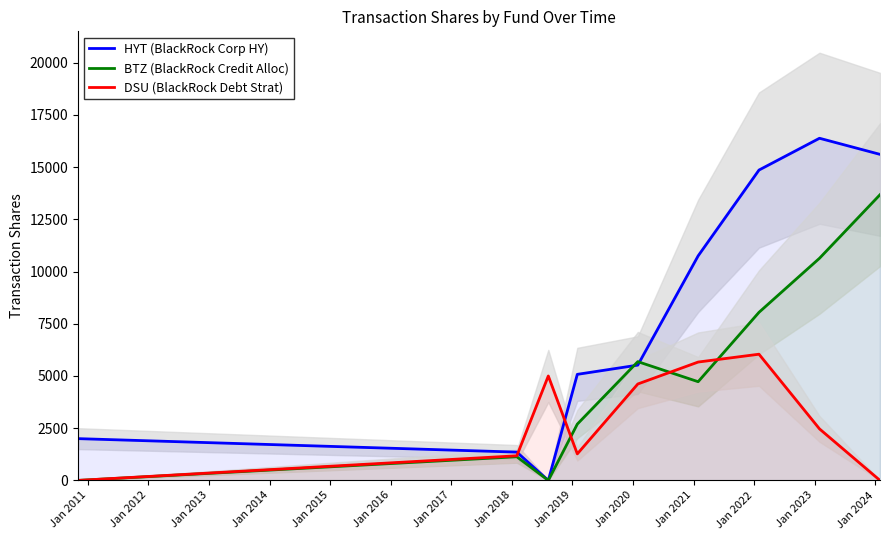

Does the chart have visible grid lines?

No